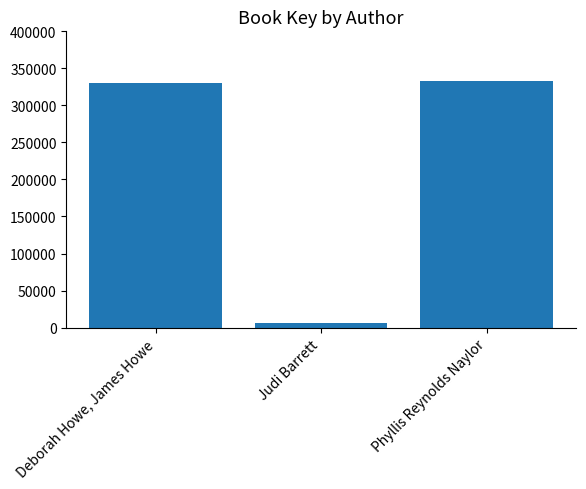

The chart shows a value of 526702 at Deborah Howe, James Howe. True or false?

False